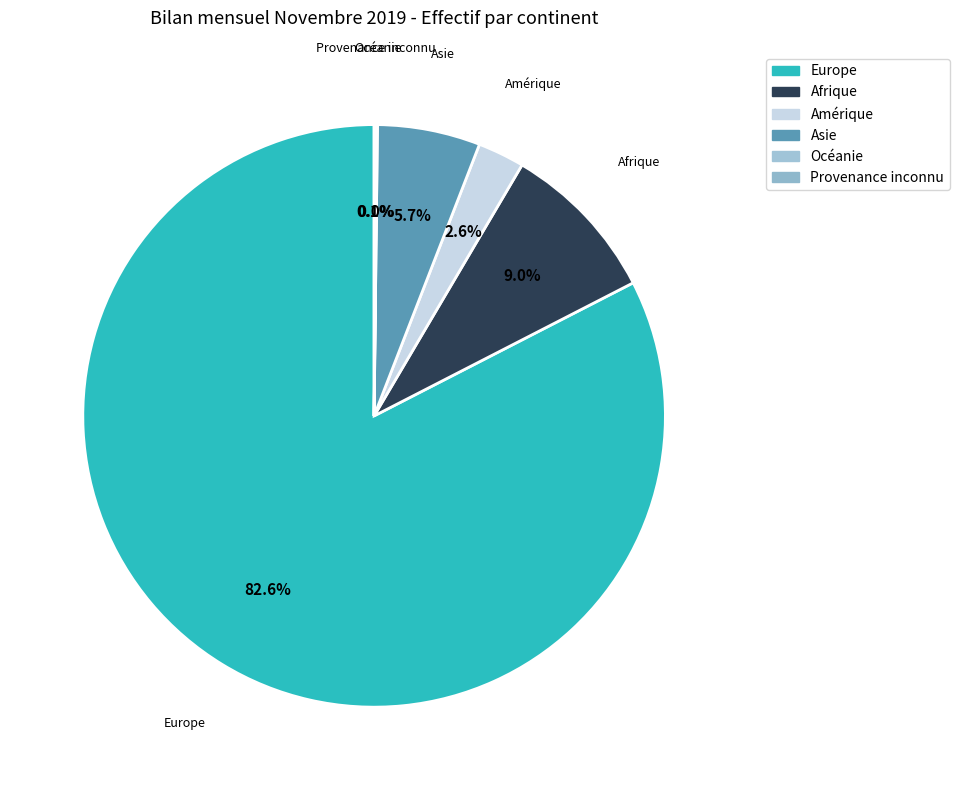

What percentage is NOT represented by Asie?

94.3%